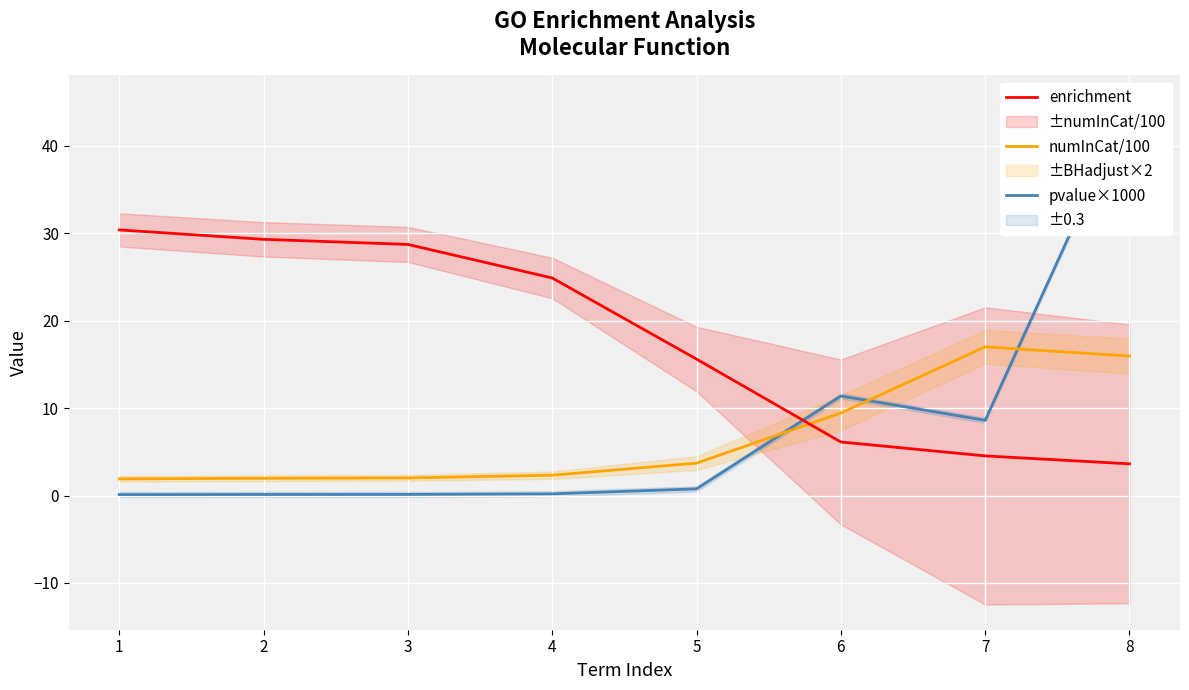

What is the approximate value of pvalue×1000 at 6?

11.4